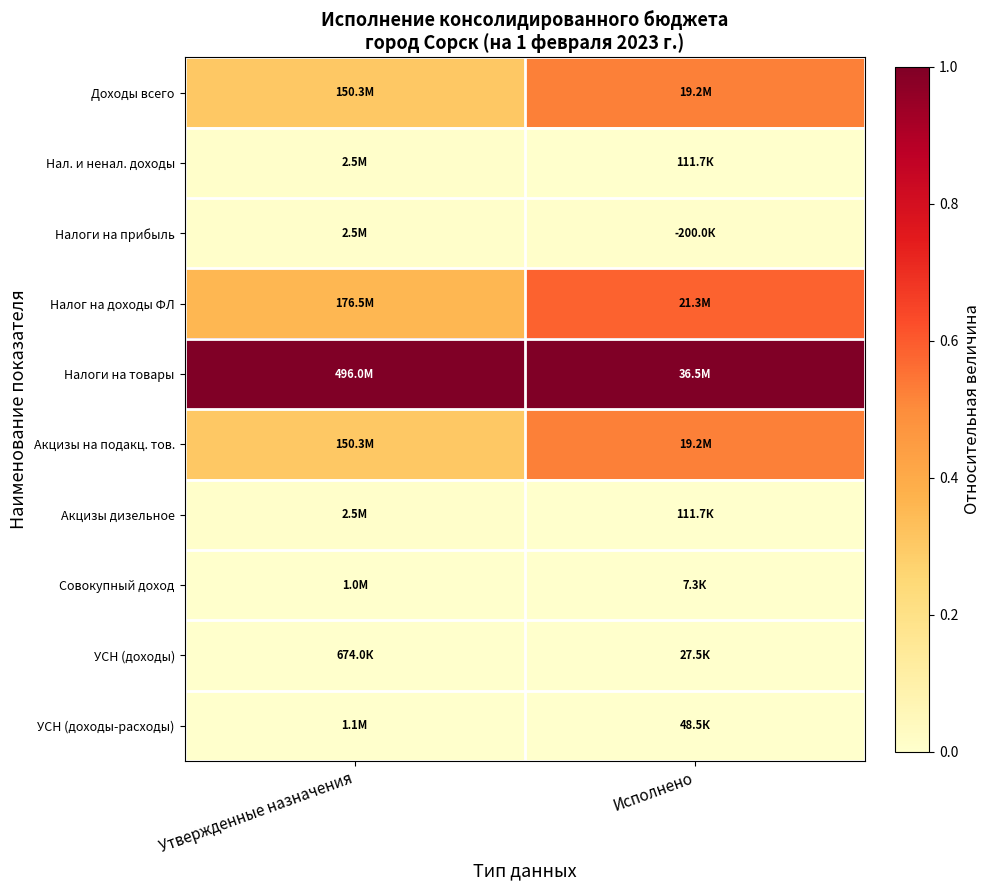

Rank the series by their maximum value, from lowest to highest.

УСН (доходы), Совокупный доход, УСН (доходы-расходы), Нал. и ненал. доходы, Акцизы дизельное, Налоги на прибыль, Доходы всего, Акцизы на подакц. тов., Налог на доходы ФЛ, Налоги на товары